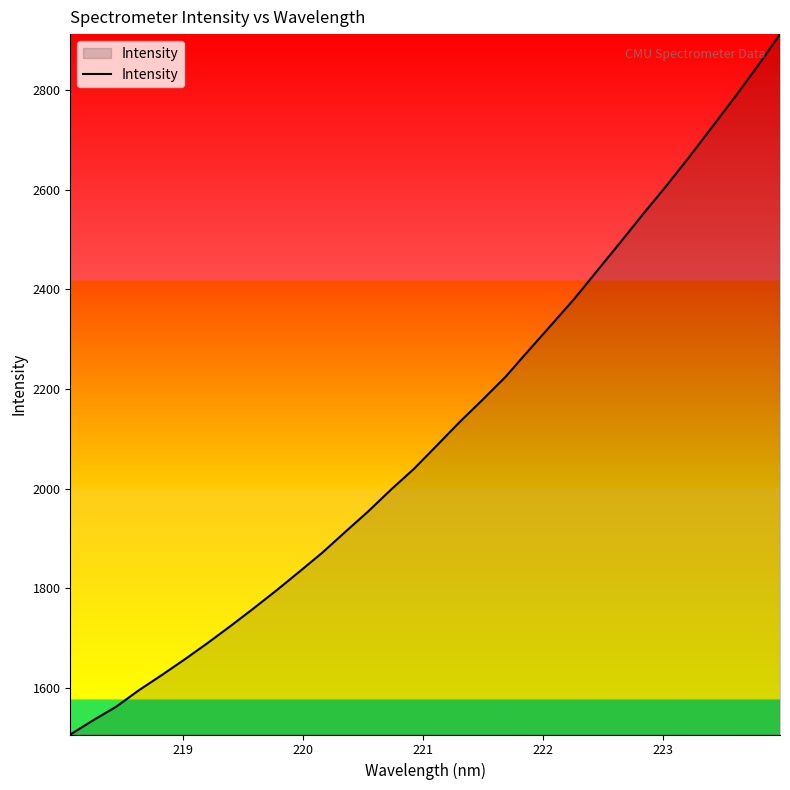

What is the greatest value displayed?

2912.1